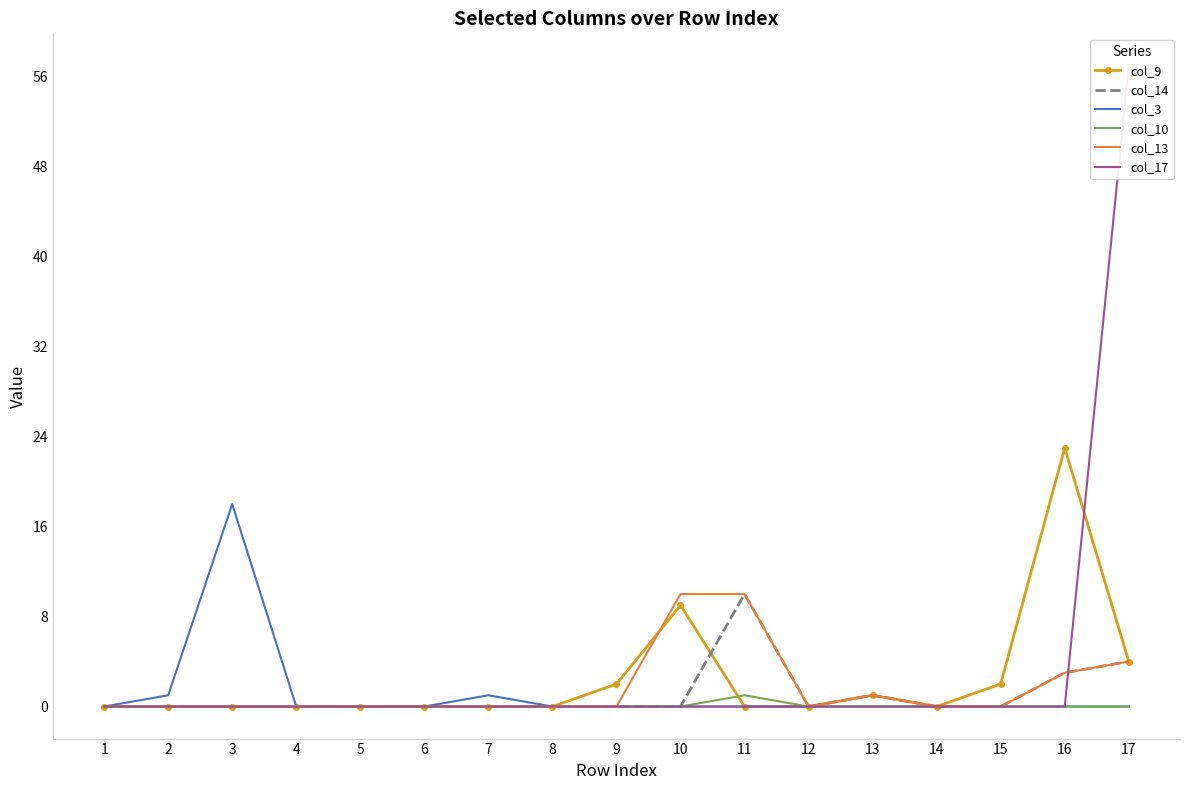

True or false: col_17 and col_14 cross at least once.

True